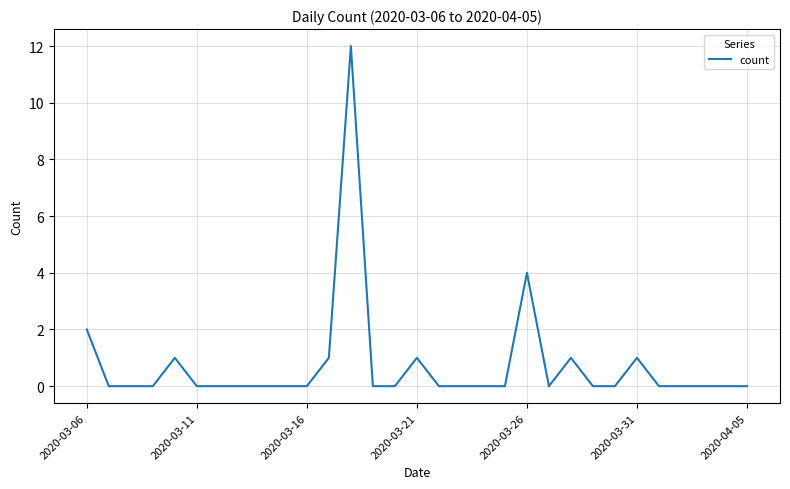

What is the difference between the maximum and minimum values?

12